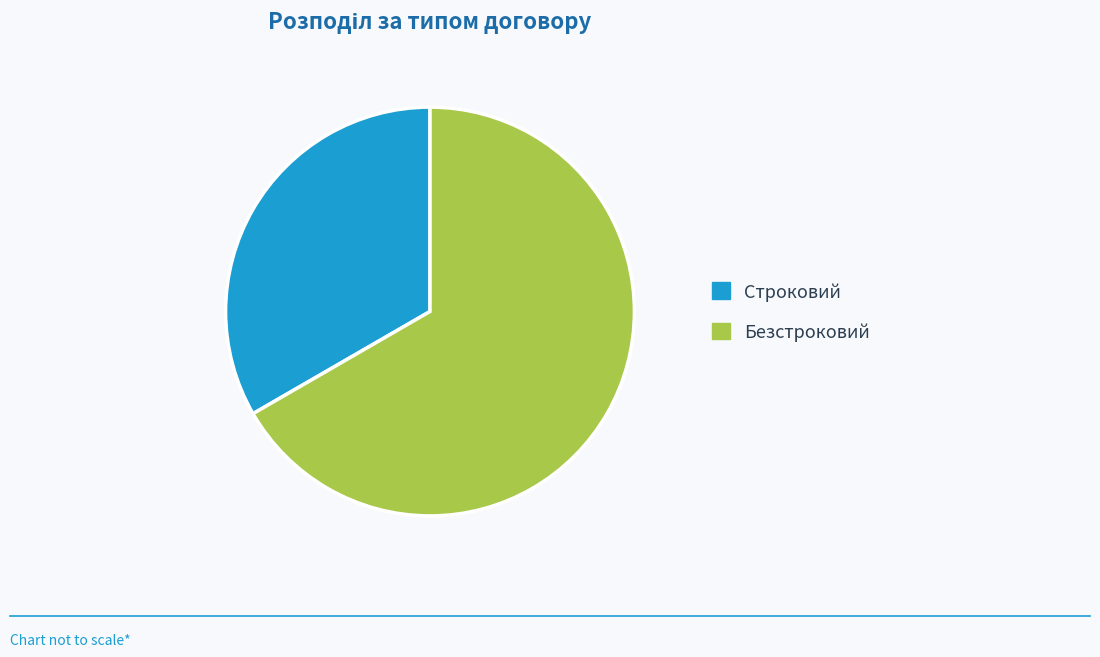

Rank the categories by value from lowest to highest.

Строковий, Безстроковий